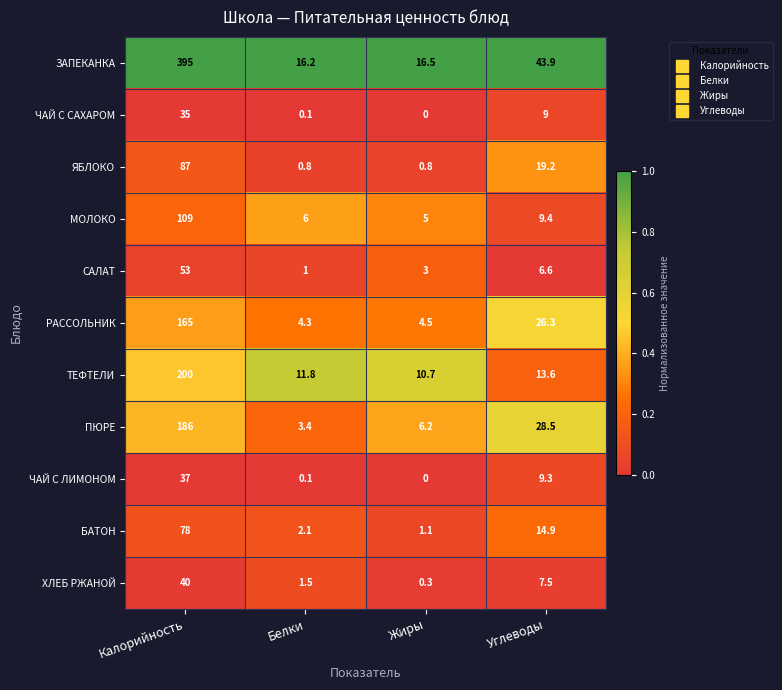

Where does the ЧАЙ С САХАРОМ series first go above 9?

Калорийность